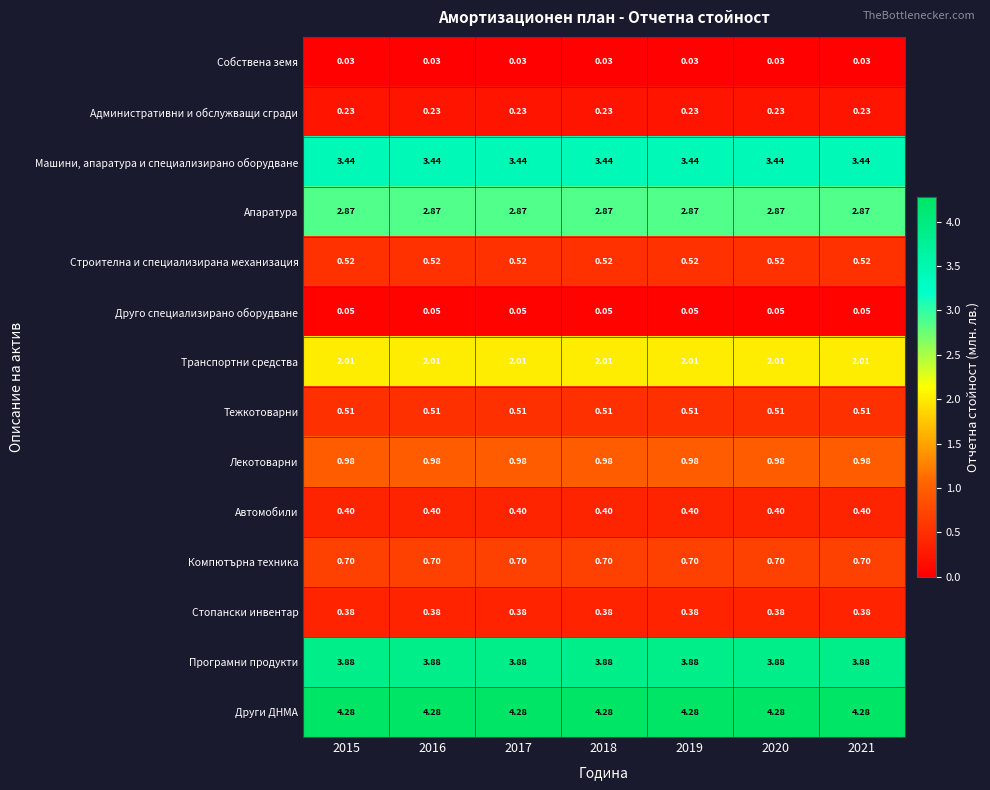

At 2018, list the series in order from largest to smallest.

Други ДНМА, Програмни продукти, Машини, апаратура и специализирано оборудване, Апаратура, Транспортни средства, Лекотоварни, Компютърна техника, Строителна и специализирана механизация, Тежкотоварни, Автомобили, Стопански инвентар, Административни и обслужващи сгради, Друго специализирано оборудване, Собствена земя